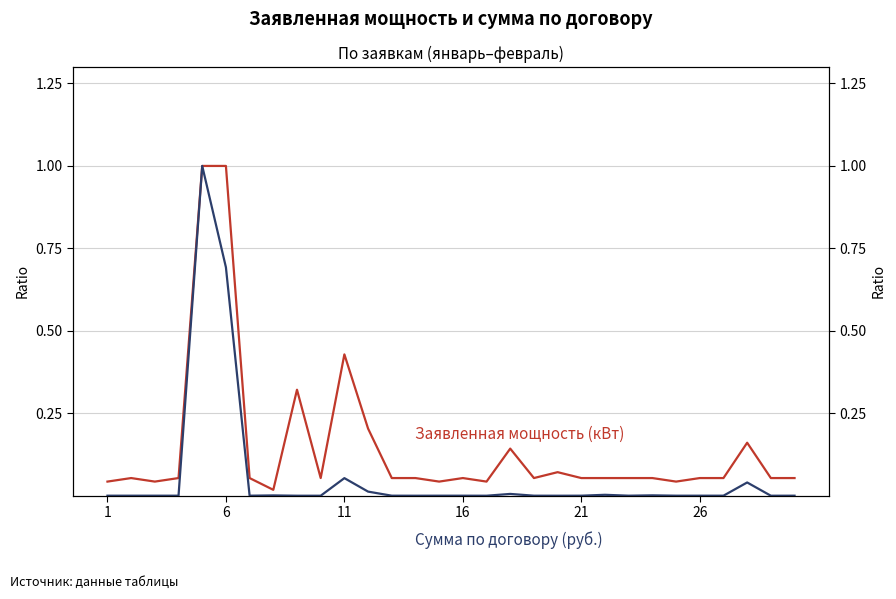

What is the difference between the maximum and minimum values in the Сумма по договору (руб.) series?

1.0